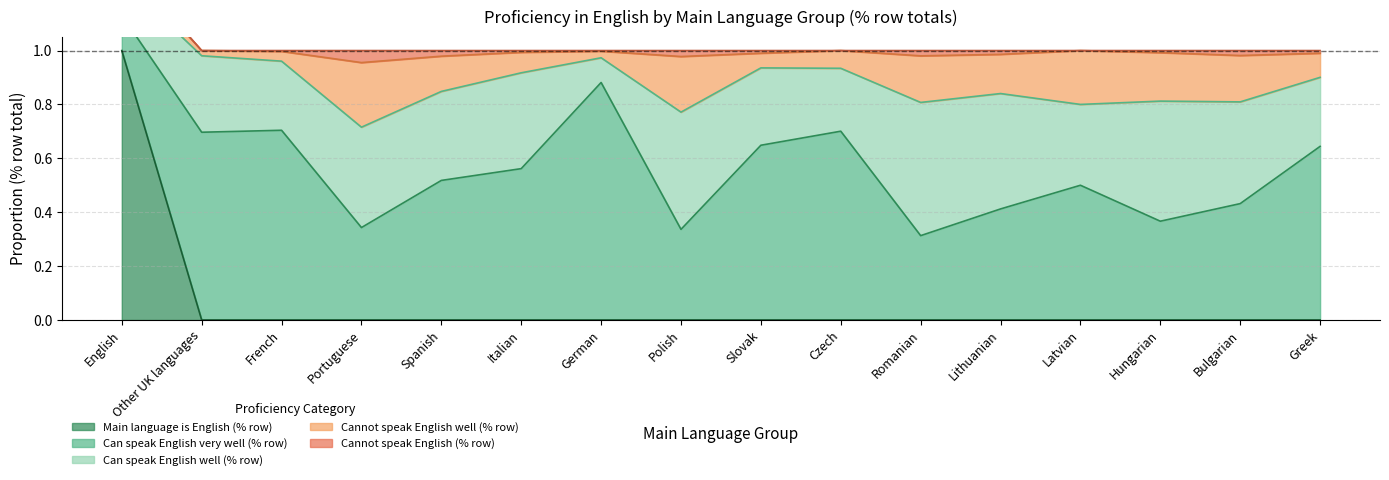

At how many categories does at least one series exceed 0?

16